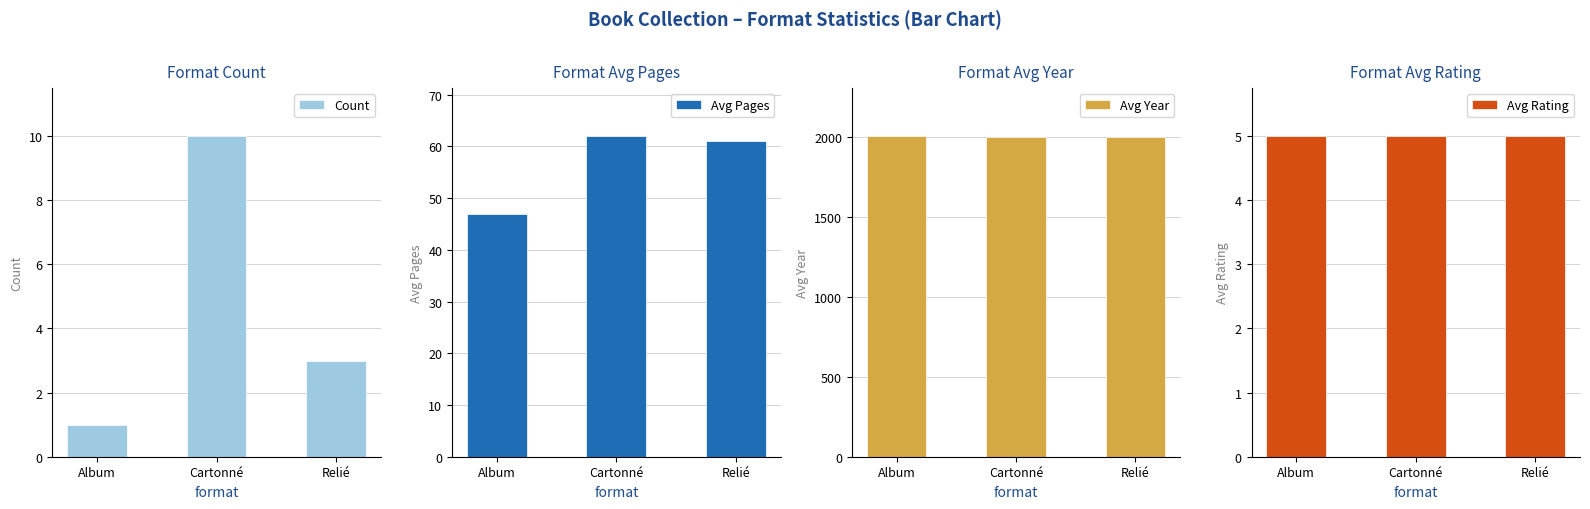

Which series has the widest spread of values?

Avg Pages